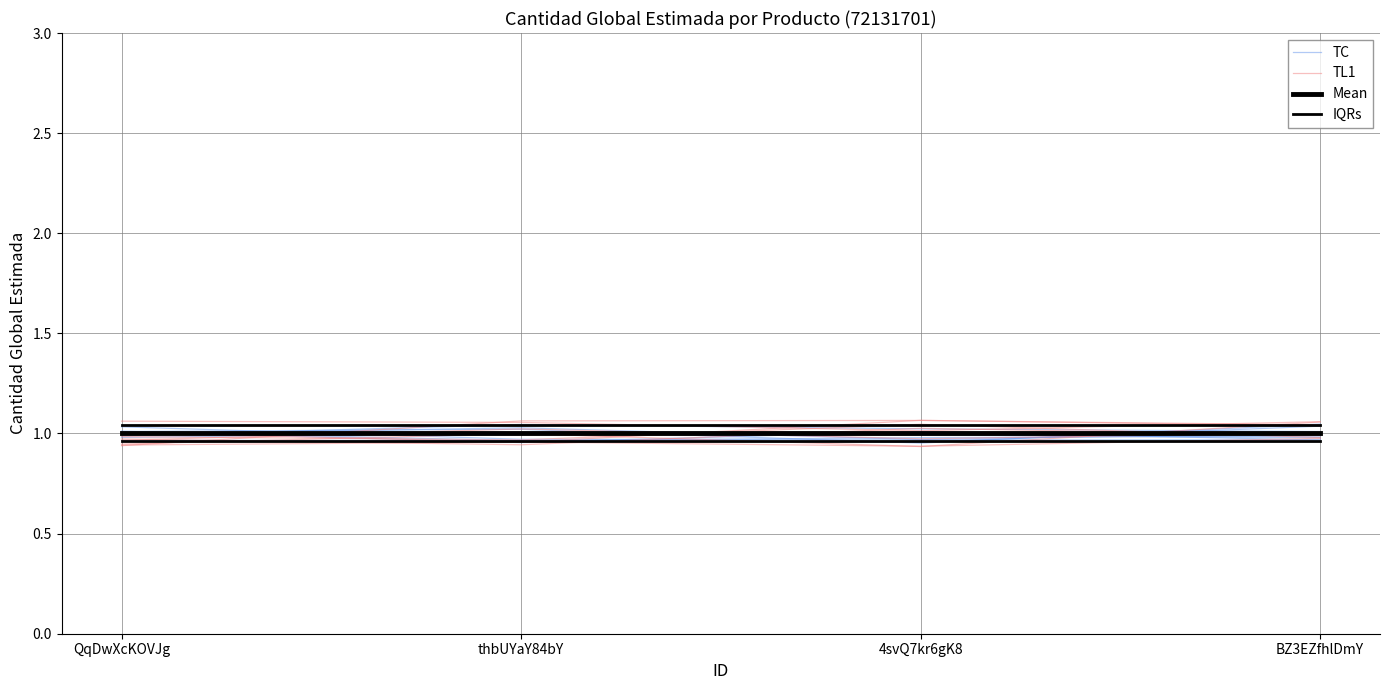

The value of Mean at QqDwXcKOVJg is 1.0. True or false?

True